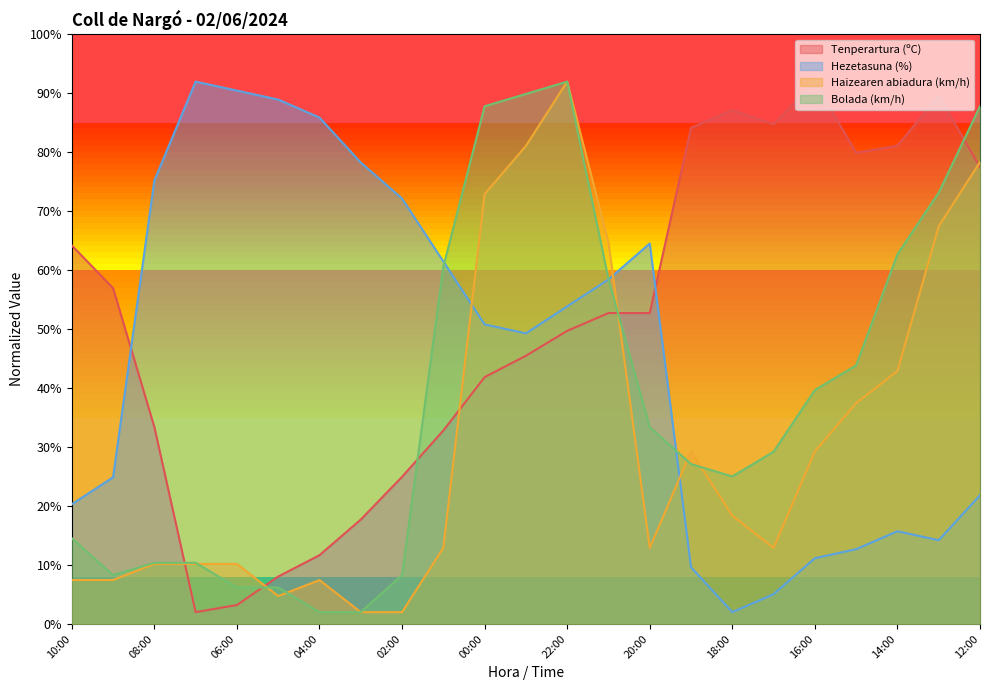

How many categories are shown in the chart?

23